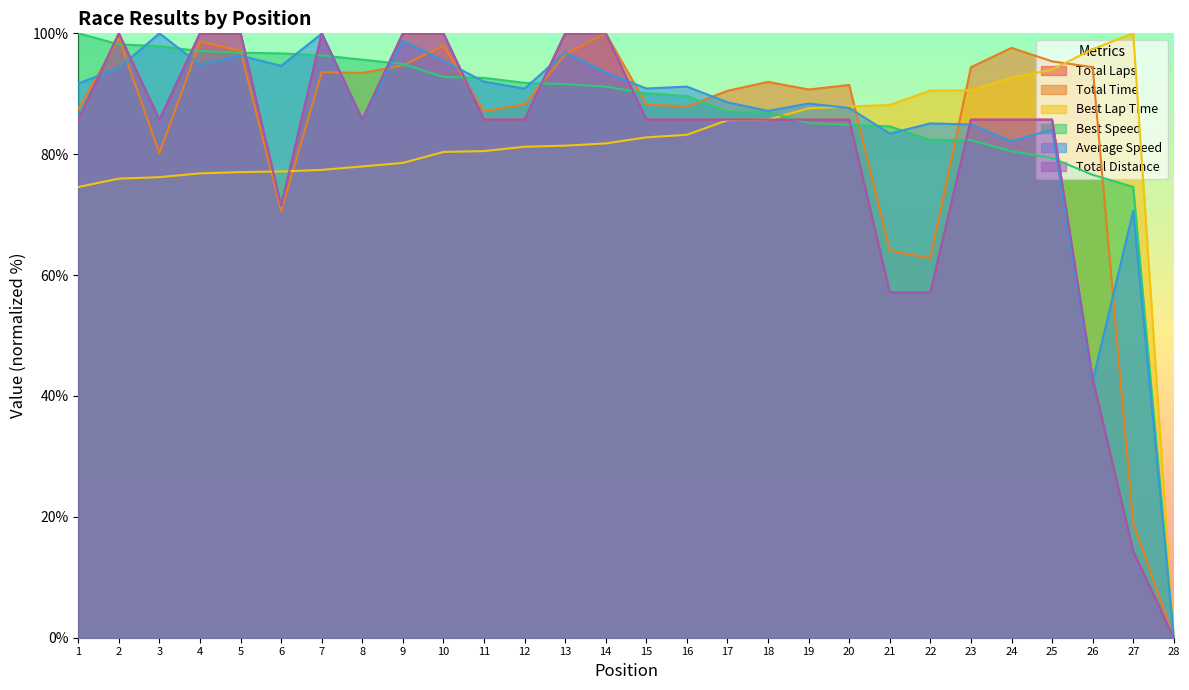

How many distinct data groups are displayed?

6